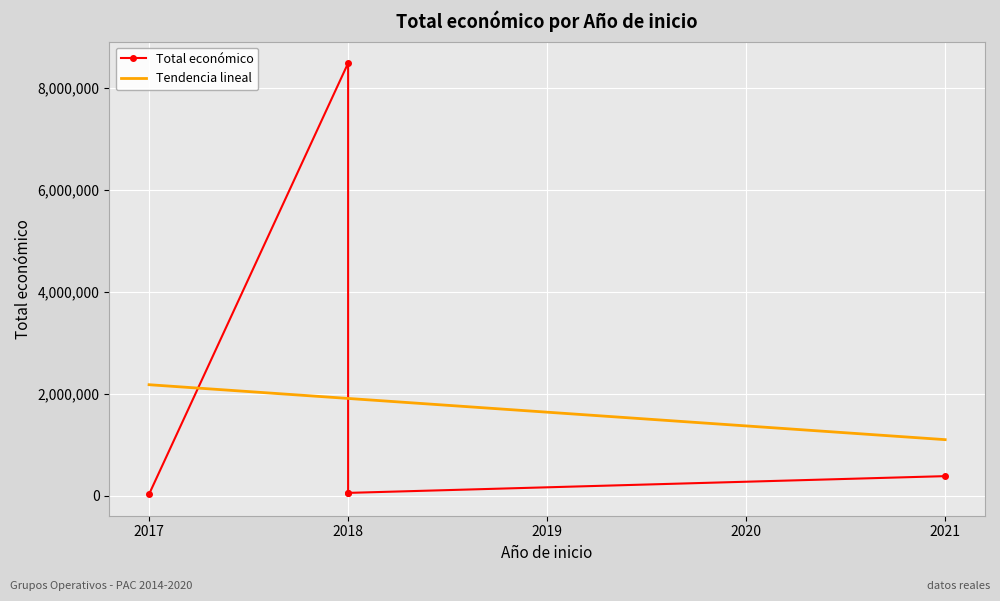

At which category does the chart reach its minimum across all series?

2017